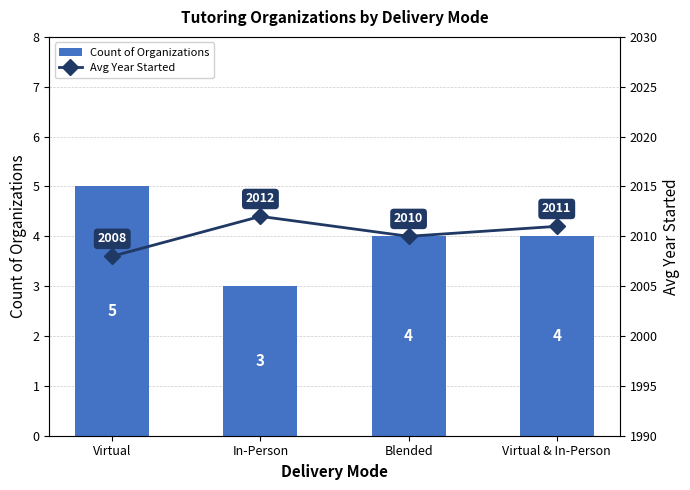

How many data points in Count of Organizations are above 4?

1